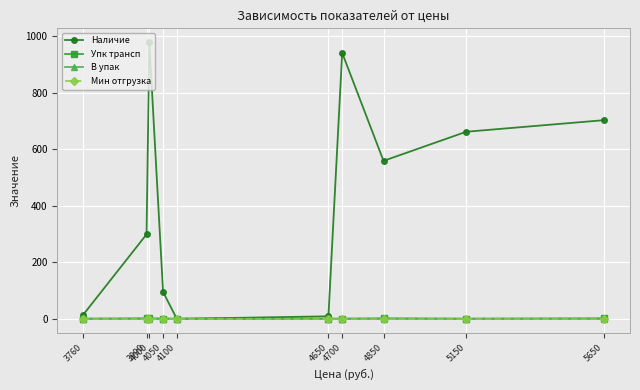

At how many categories does at least one series exceed 511?

5